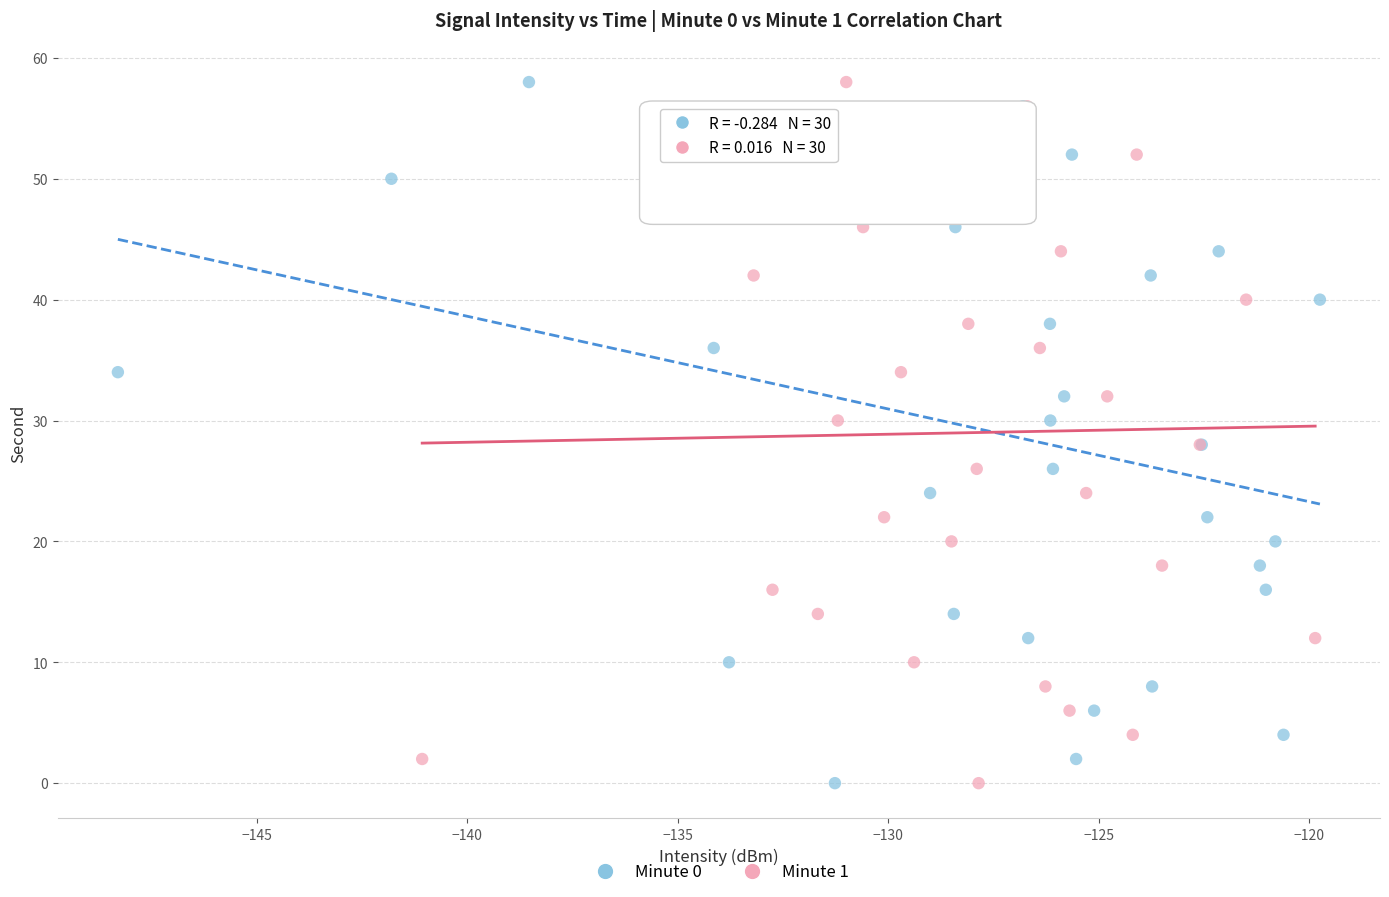

What are all the series names shown in the legend?

Minute 0, Minute 1